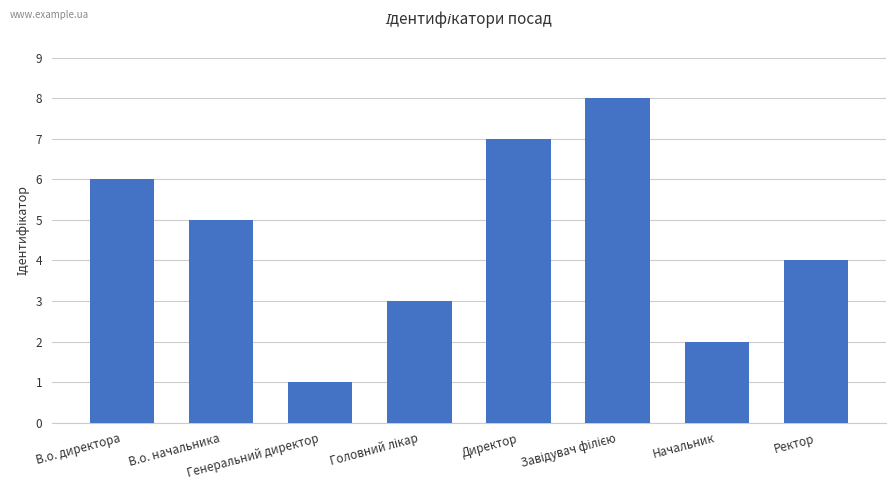

What is the sum of all values?

36